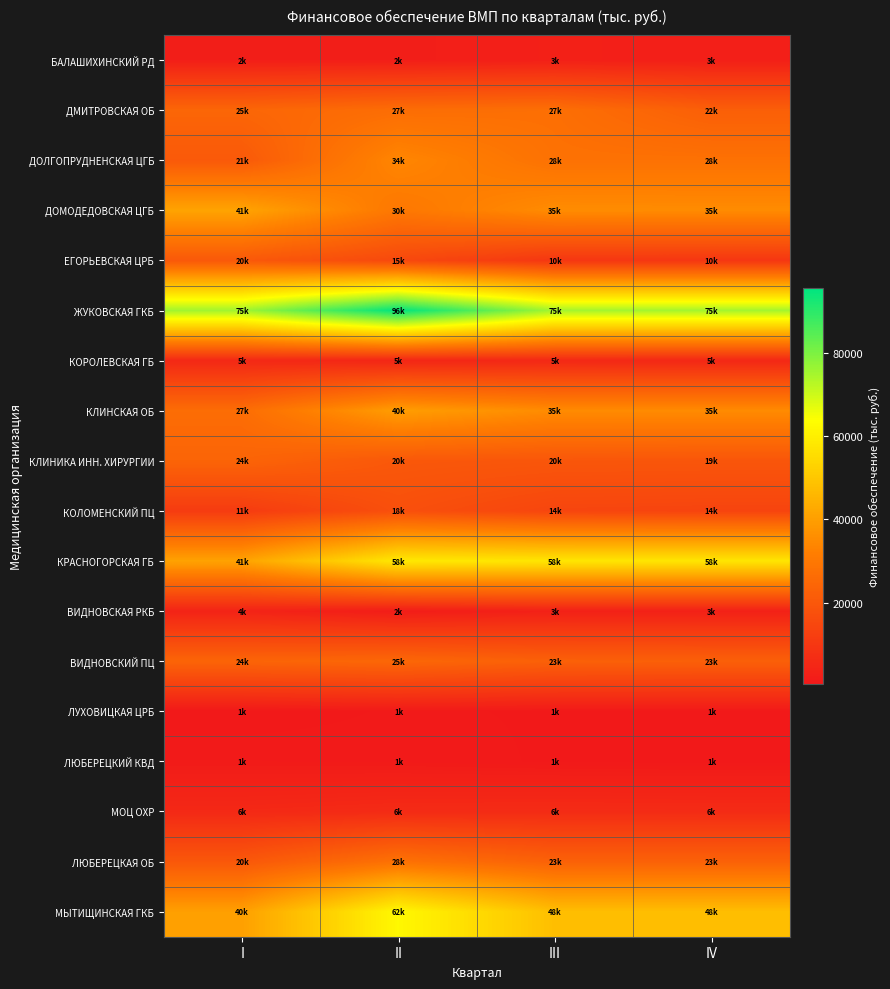

Which series has the largest total across all categories?

ЖУКОВСКАЯ ГКБ